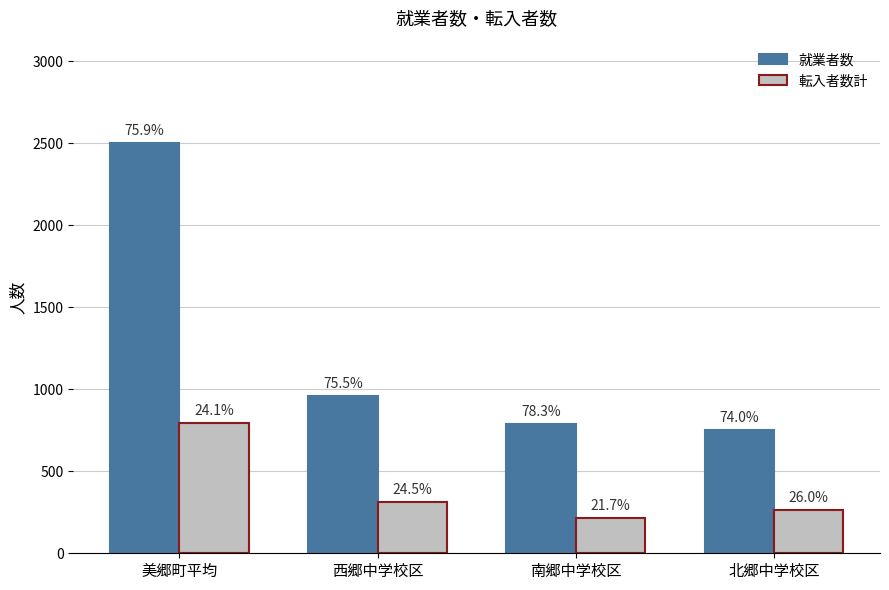

How many bars are there in each group?

2